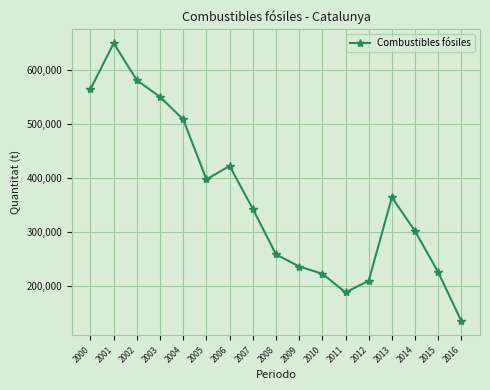

True or false: the data shows 550201 at 2003.

True